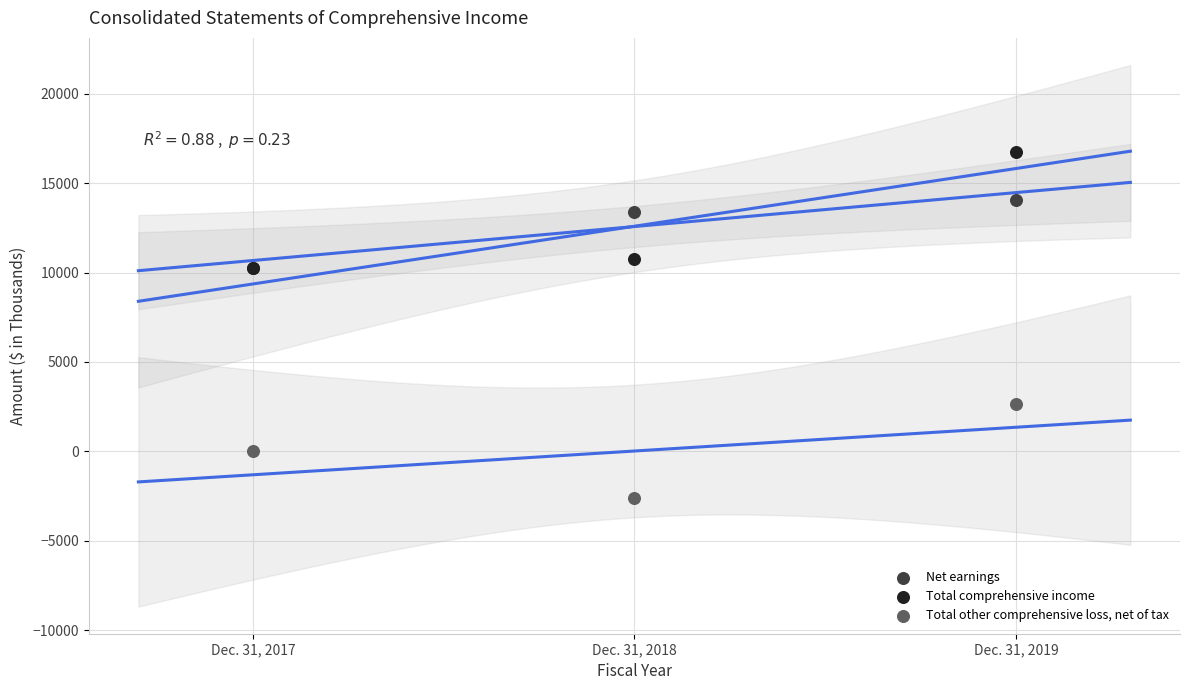

Which series reaches the minimum Y coordinate?

Total other comprehensive loss, net of tax